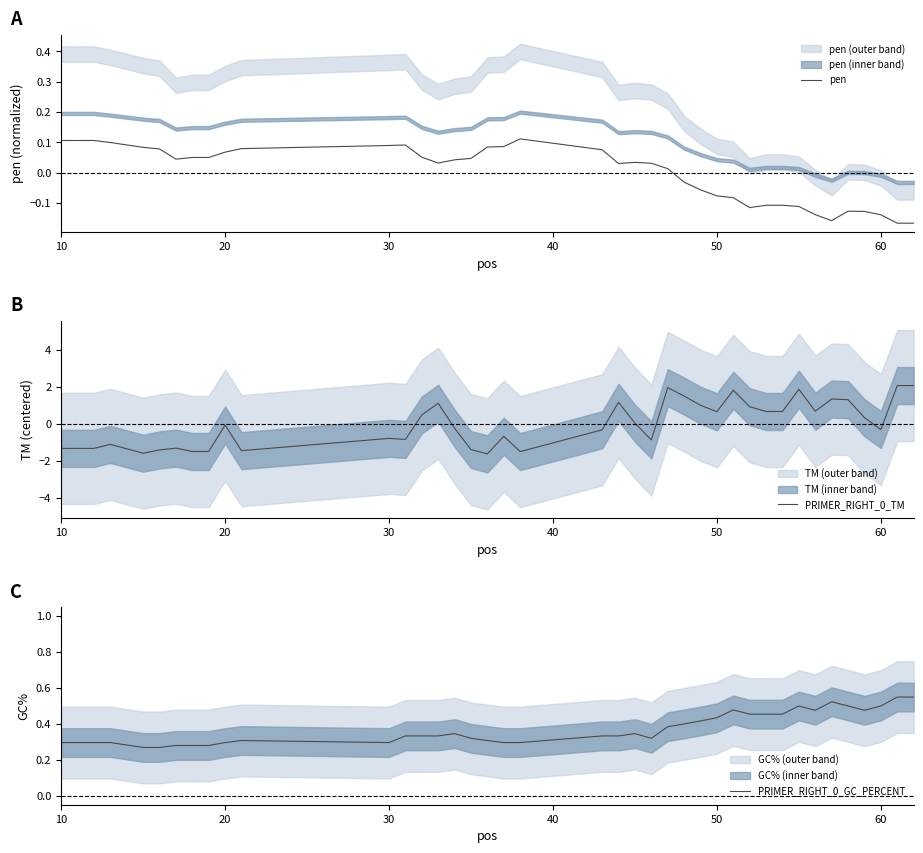

Where does the pen series first go above 0?

10